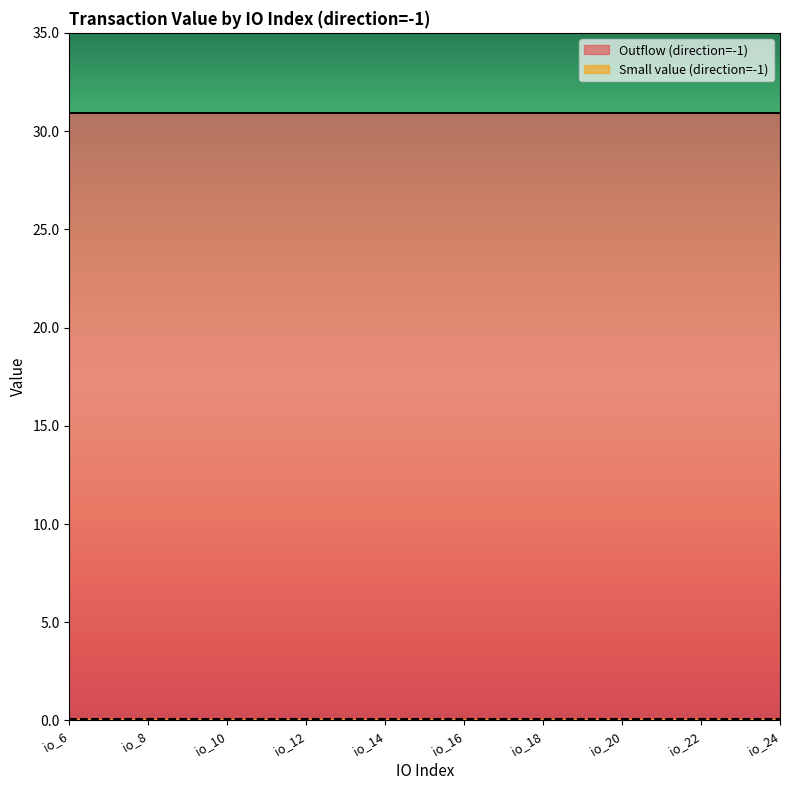

Reading left to right, list all the values displayed in this chart.

Outflow (direction=-1): io_6=30.9	io_8=30.9	io_10=30.9	io_12=30.9	io_14=30.9	io_16=30.9	io_18=30.9	io_20=30.9	io_22=30.9	io_24=30.9
Small value (direction=-1): io_6=0.1	io_8=0.1	io_10=0.1	io_12=0.1	io_14=0.1	io_16=0.1	io_18=0.1	io_20=0.1	io_22=0.1	io_24=0.1